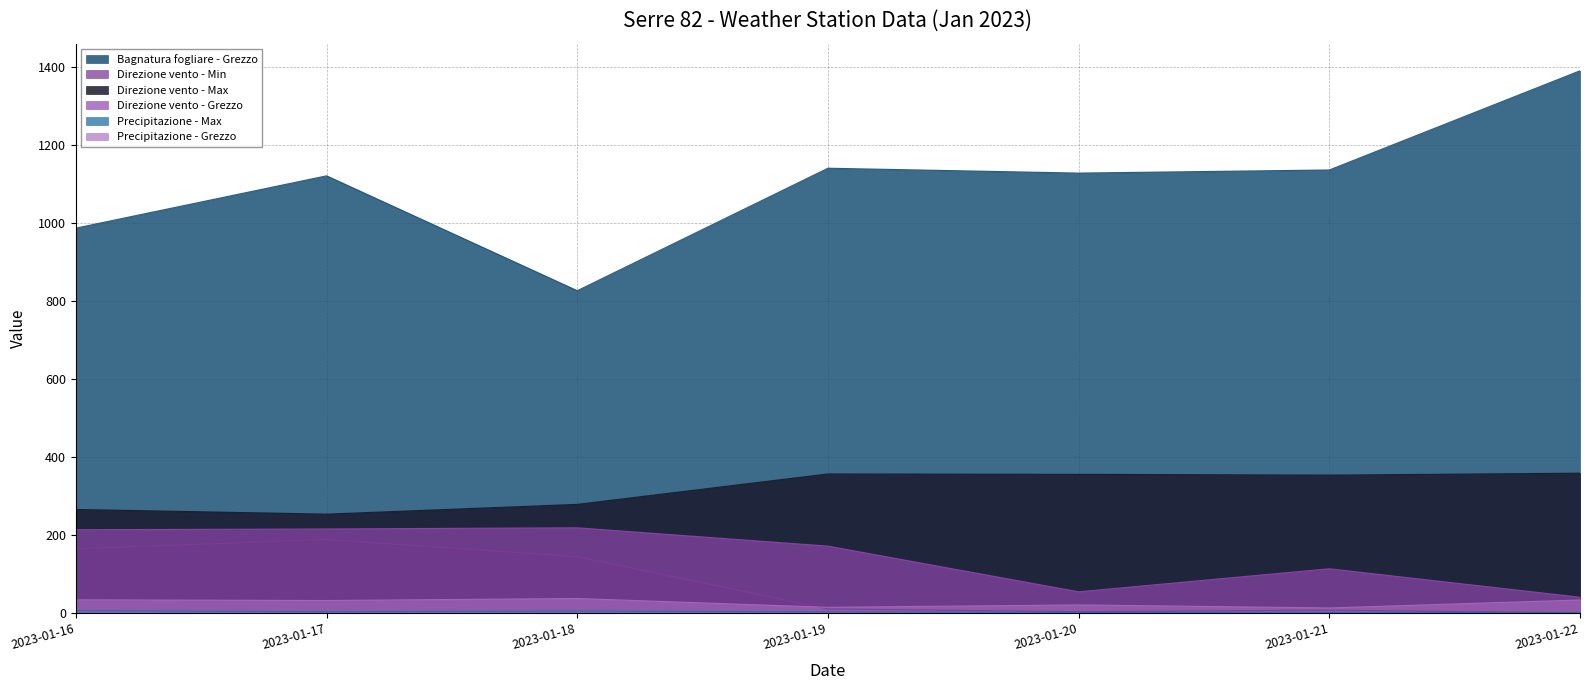

Between 2023-01-18 and 2023-01-17, which is larger?

2023-01-17